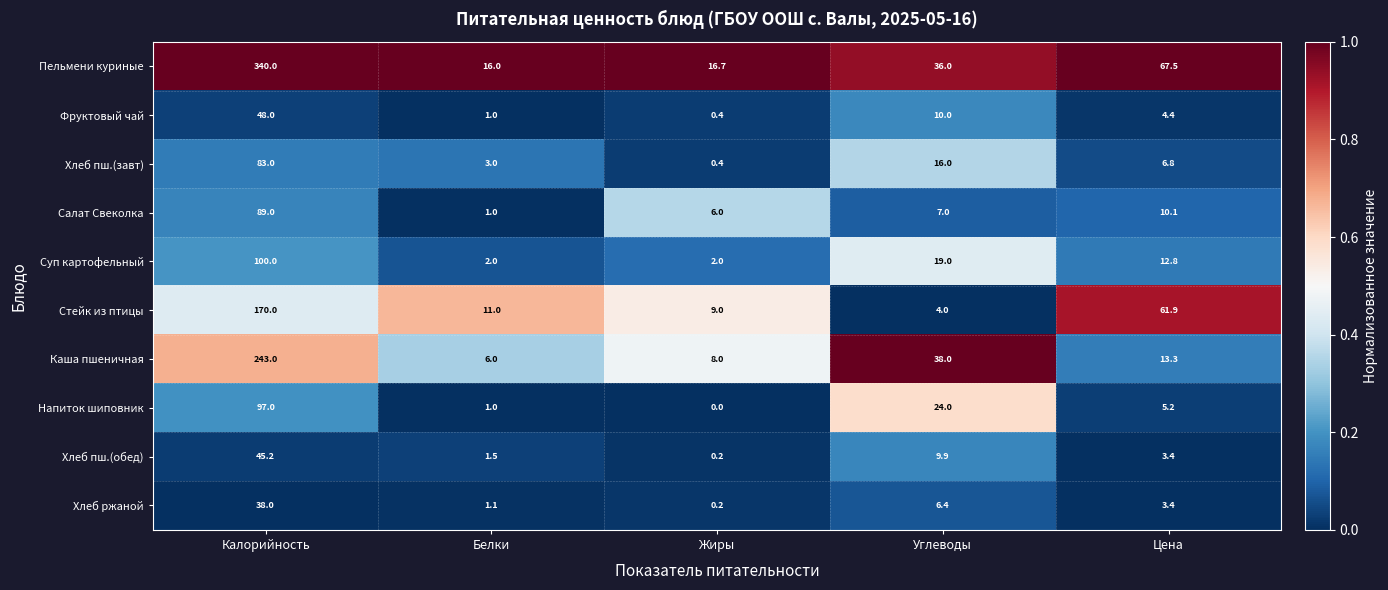

What is the average value of the Хлеб ржаной series?

9.8